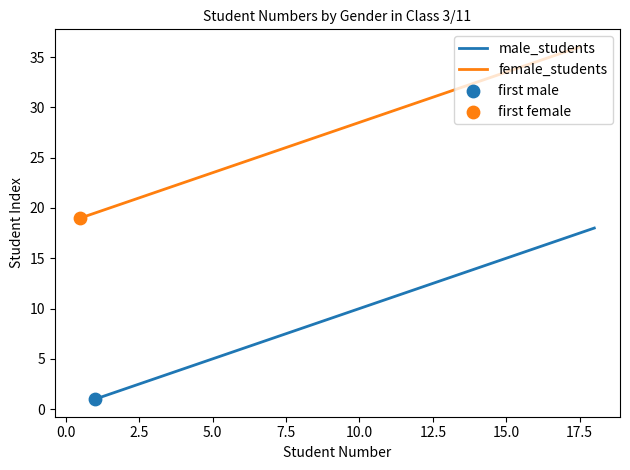

What is the maximum value for male_students?

18